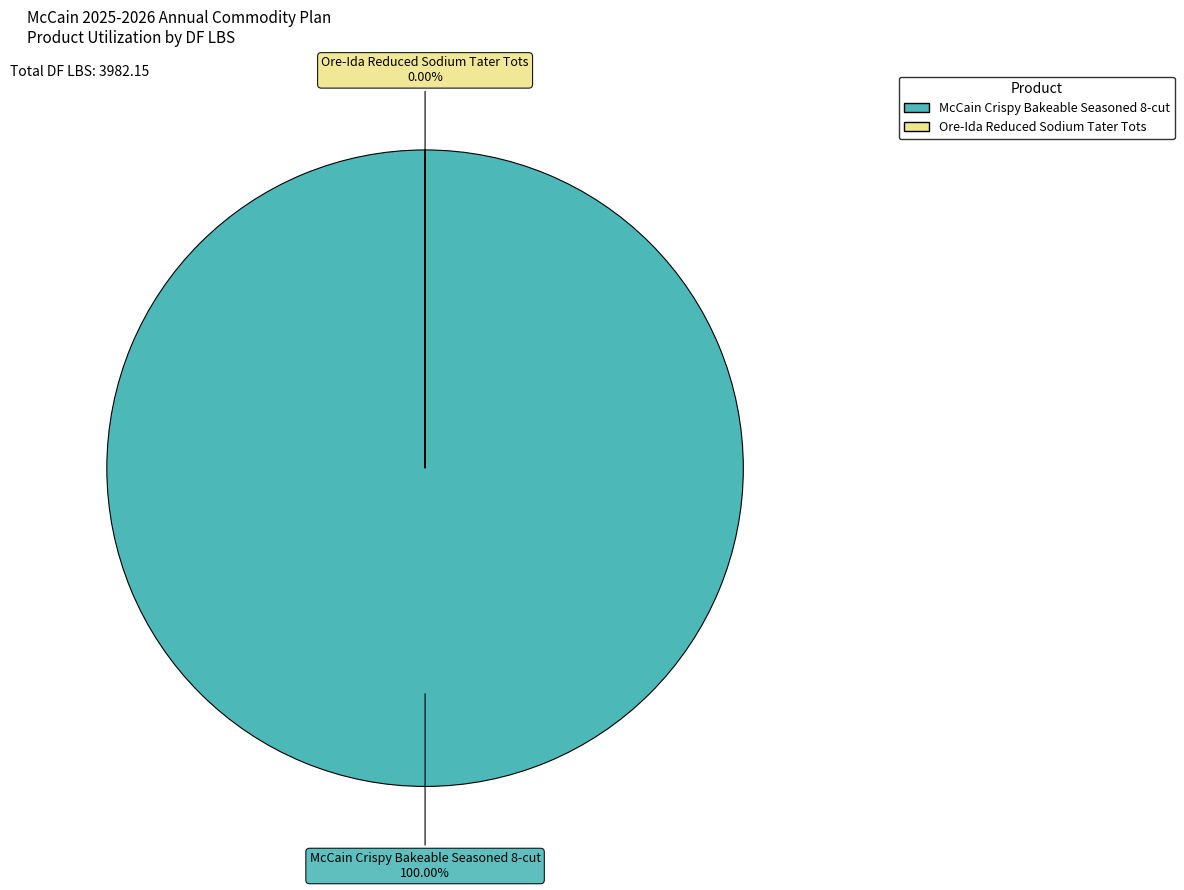

To the nearest percent, what is the average slice percentage?

50%